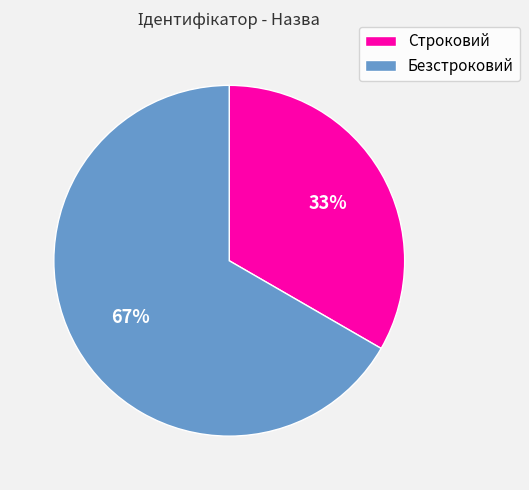

Combined, do Строковий and Безстроковий account for over 50%?

Yes